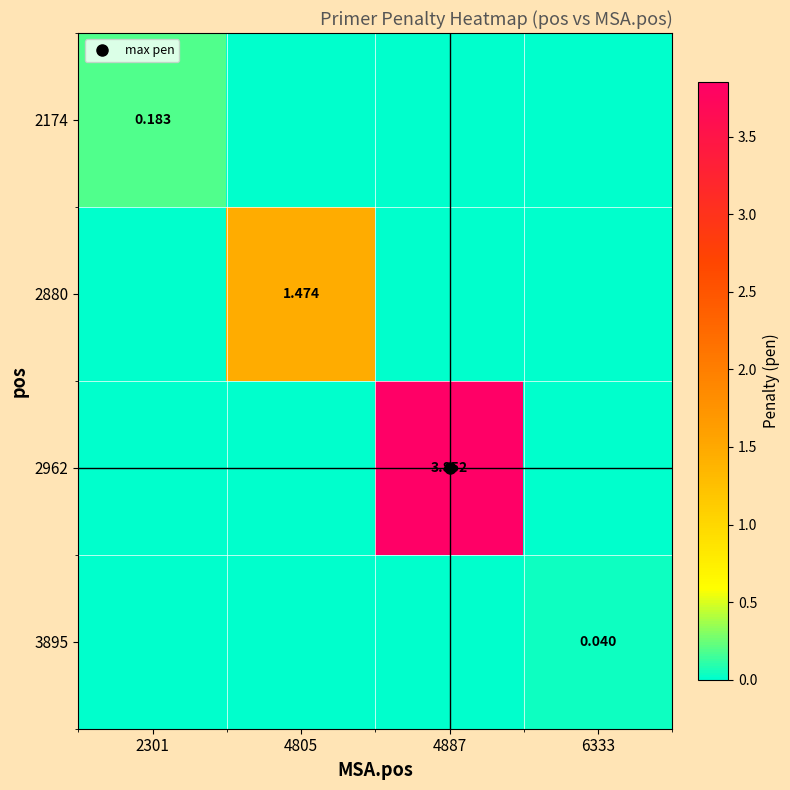

True or false: 3895 has a value of 0.0 at 2301.

True